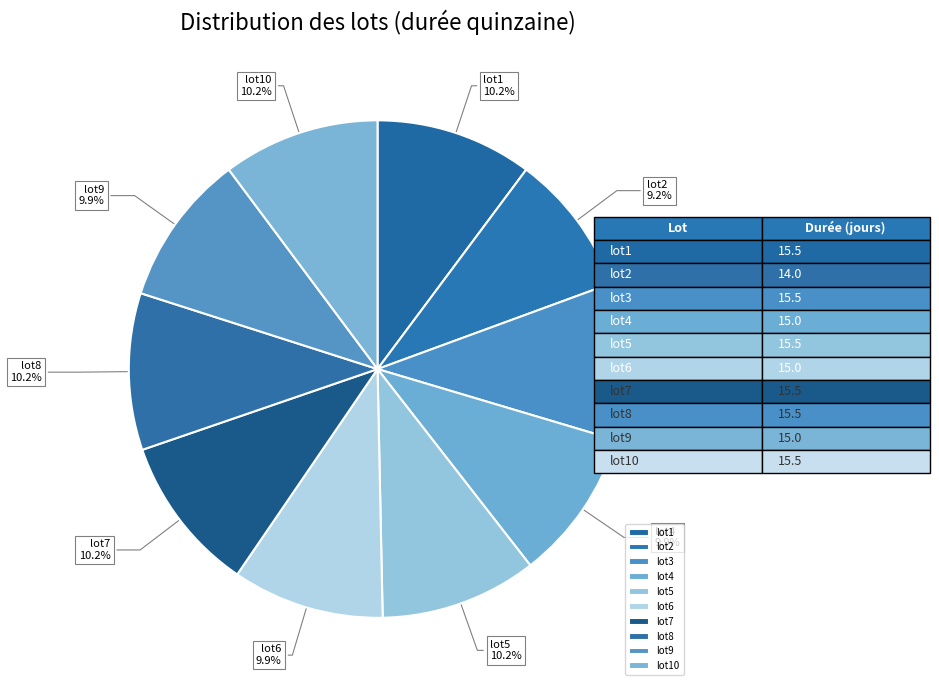

How many slices are in this pie chart?

10